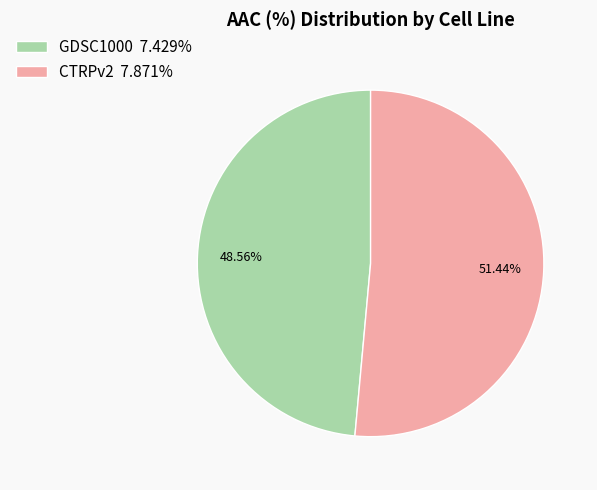

Which category has the biggest portion of the pie?

CTRPv2